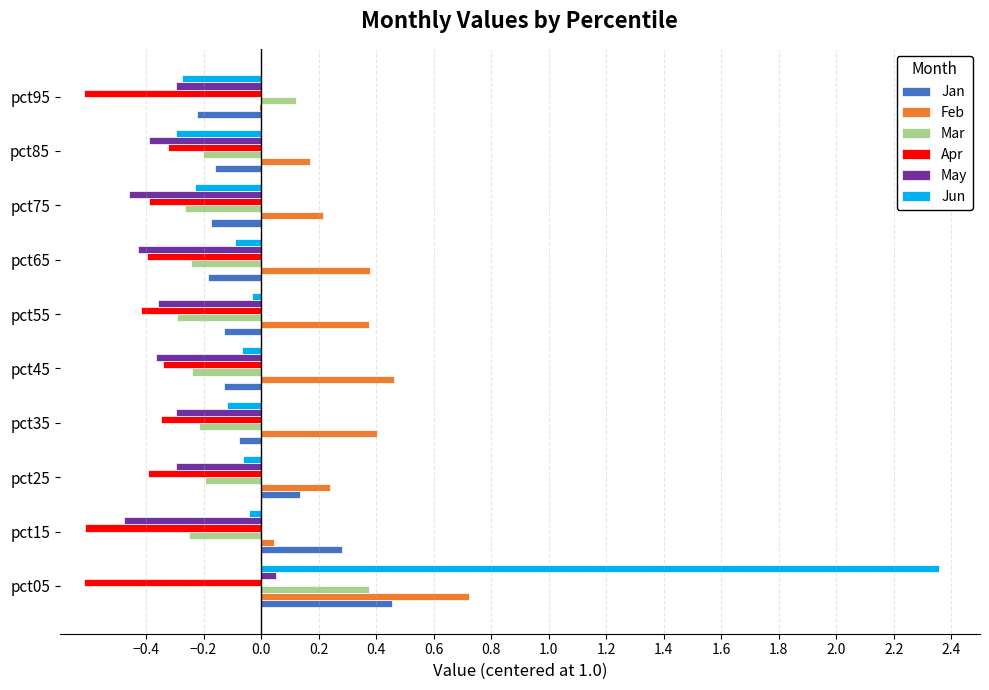

At which category is the sum across all series the highest?

pct05